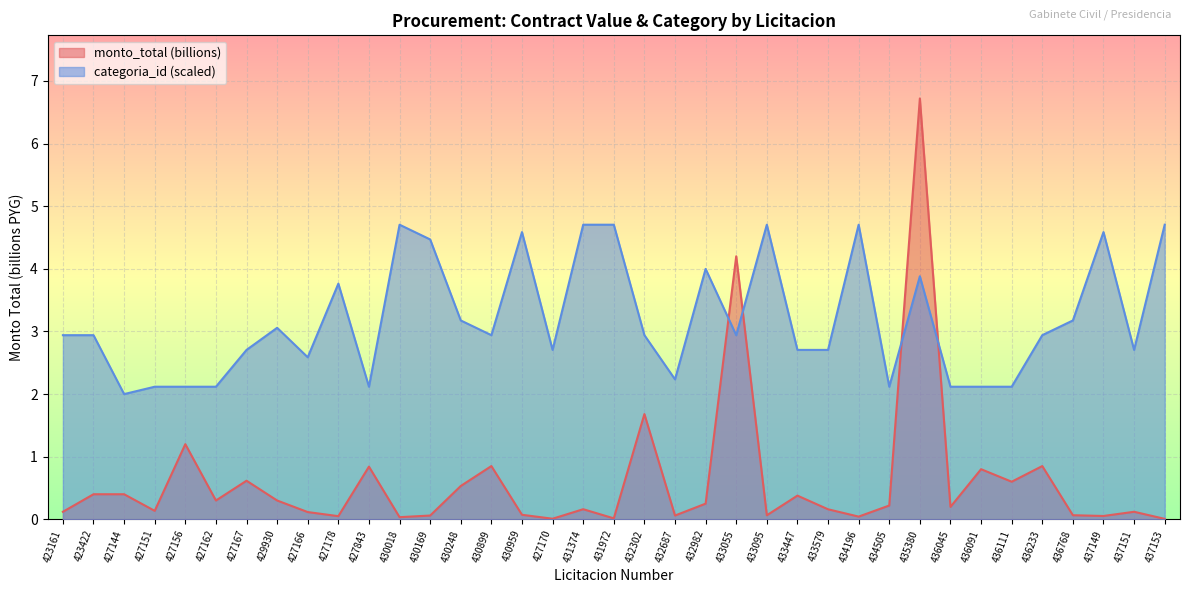

True or false: monto_total (billions) has a value of 0.0 at 430018.

True